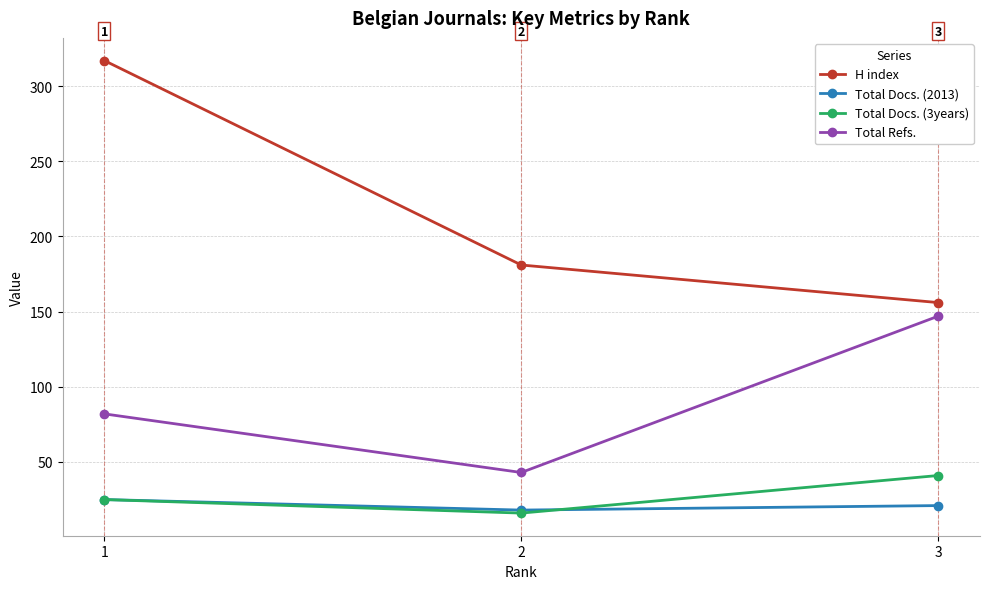

Is this an area chart (filled region under the line)?

No